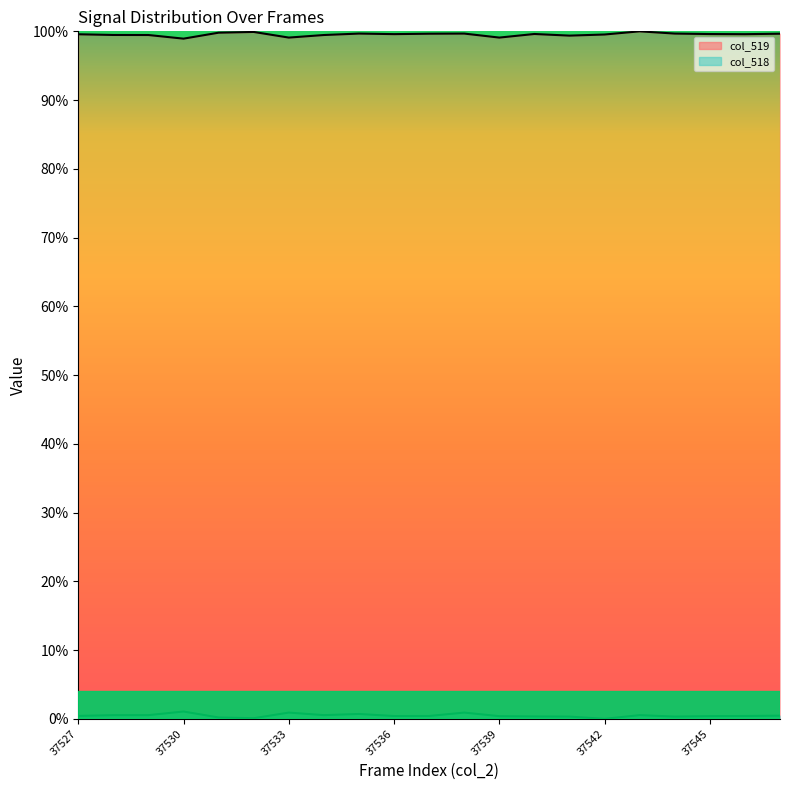

In col_519, how many points are higher than both neighbors (excluding endpoints)?

5